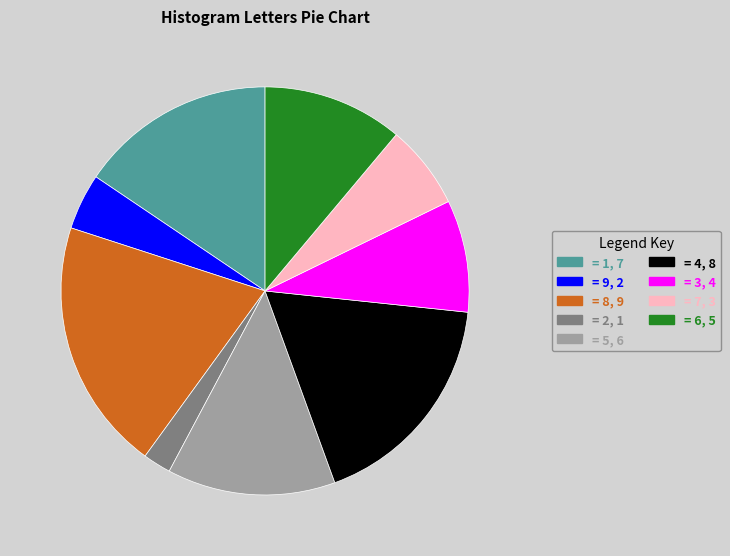

Between = 1, 7 and = 9, 2, which is larger?

= 1, 7